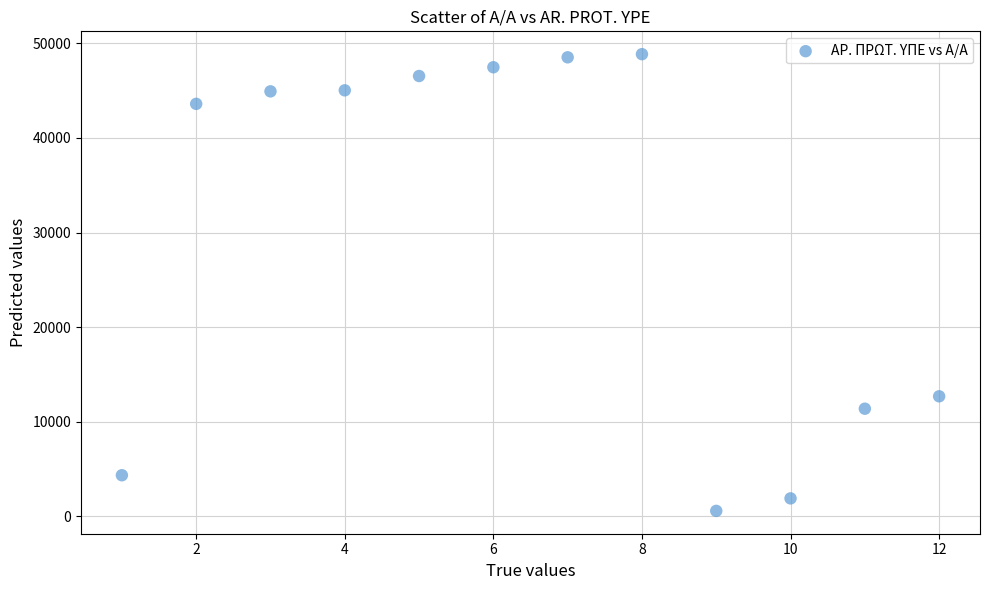

What Y value in the scatter plot is closest to 24716?

12684